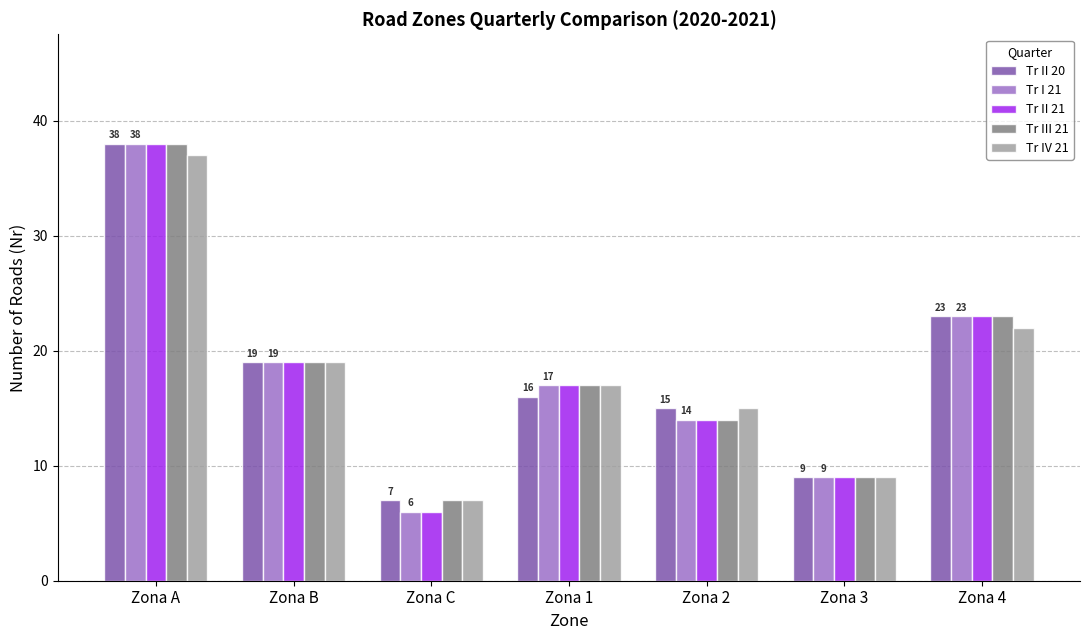

What are all the series names shown in the legend?

Tr II 20, Tr I 21, Tr II 21, Tr III 21, Tr IV 21